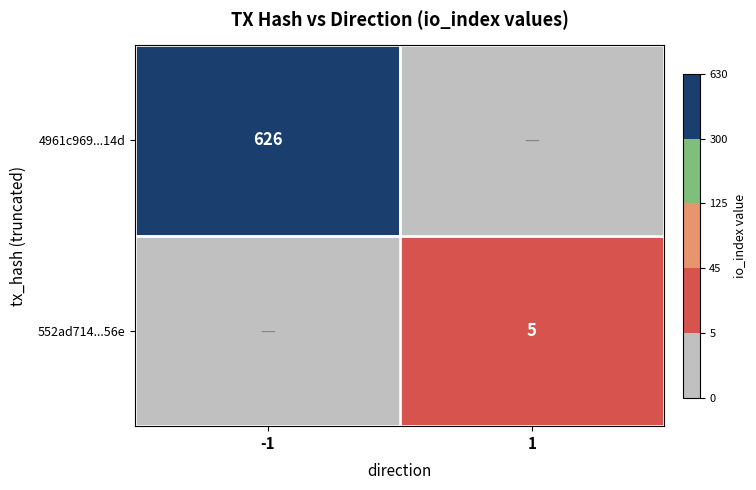

The 552ad714...56e series shows 5 at 1. True or false?

True